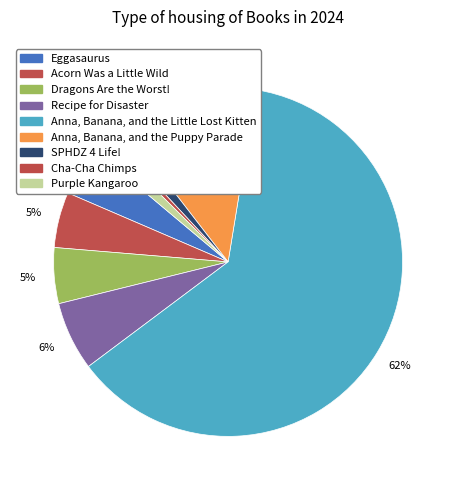

To the nearest percent, what is the combined percentage of Dragons Are the Worst! and SPHDZ 4 Life!?

7%